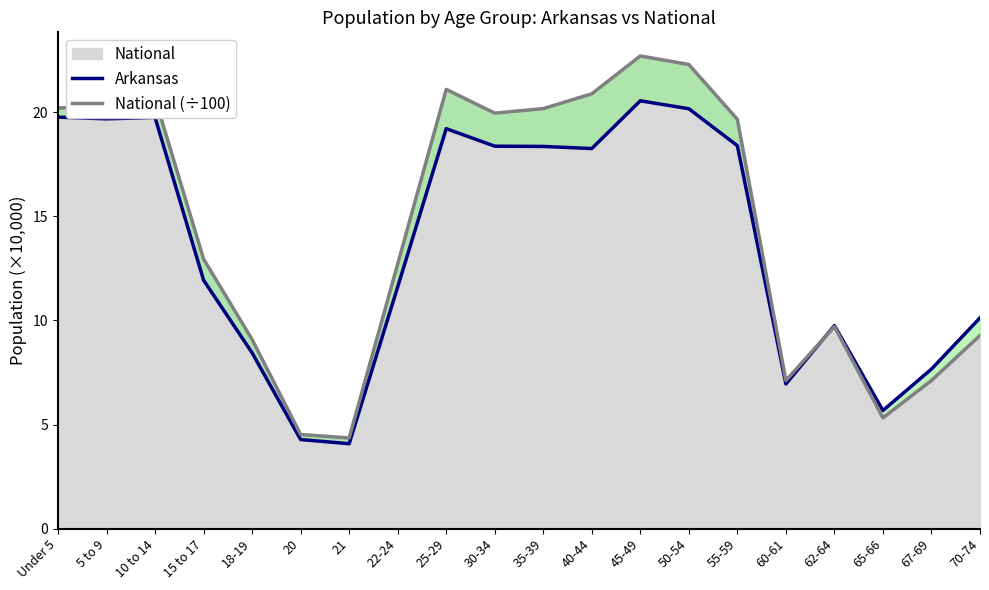

Rank the series by their maximum value, from highest to lowest.

National (÷100), Arkansas